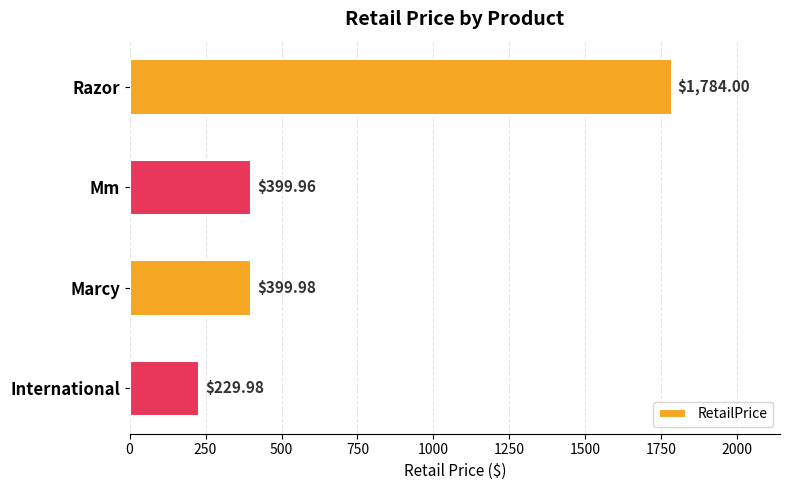

At which label is the value closest to 1006?

Marcy